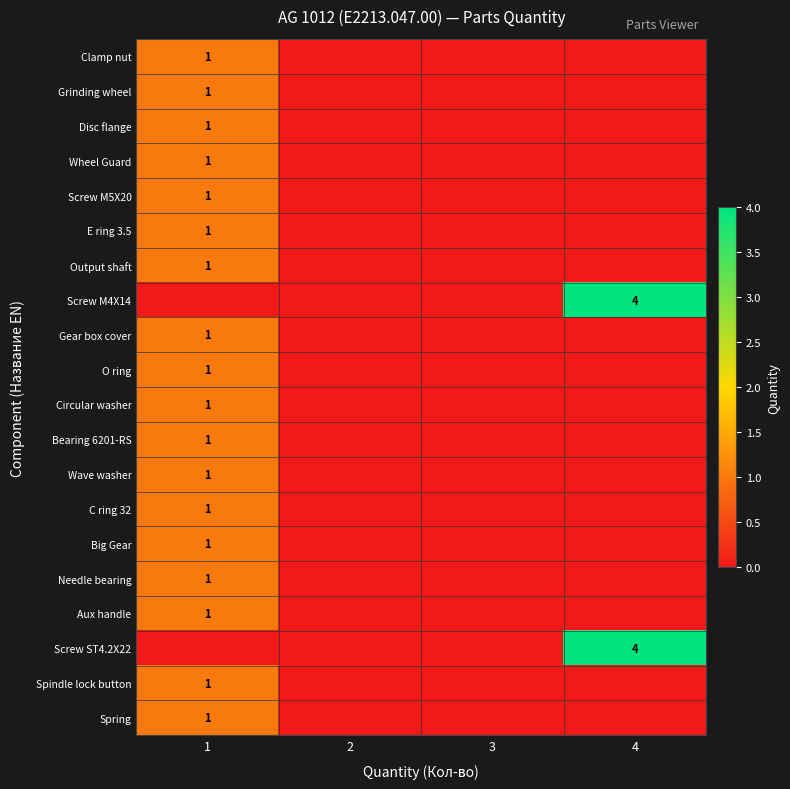

The value of Clamp nut at 1 is 2. True or false?

False